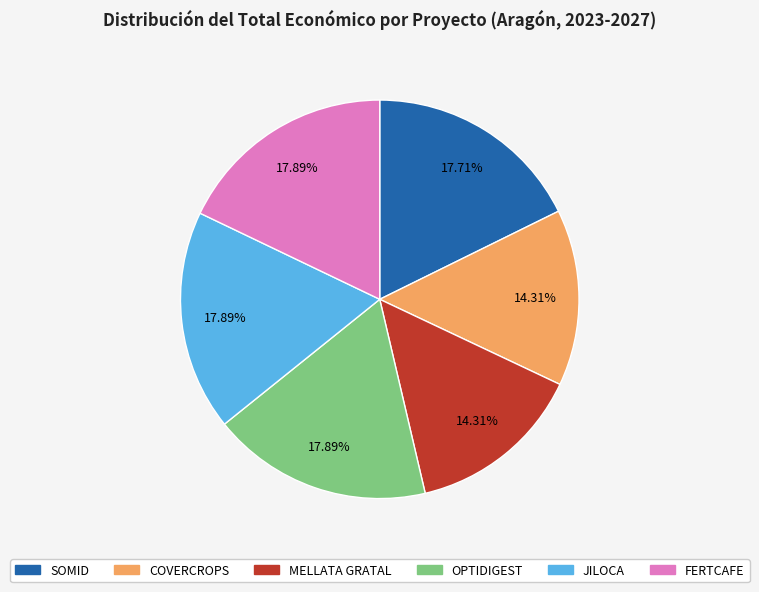

What is the ratio of the value at SOMID to the value at FERTCAFE?

1.0